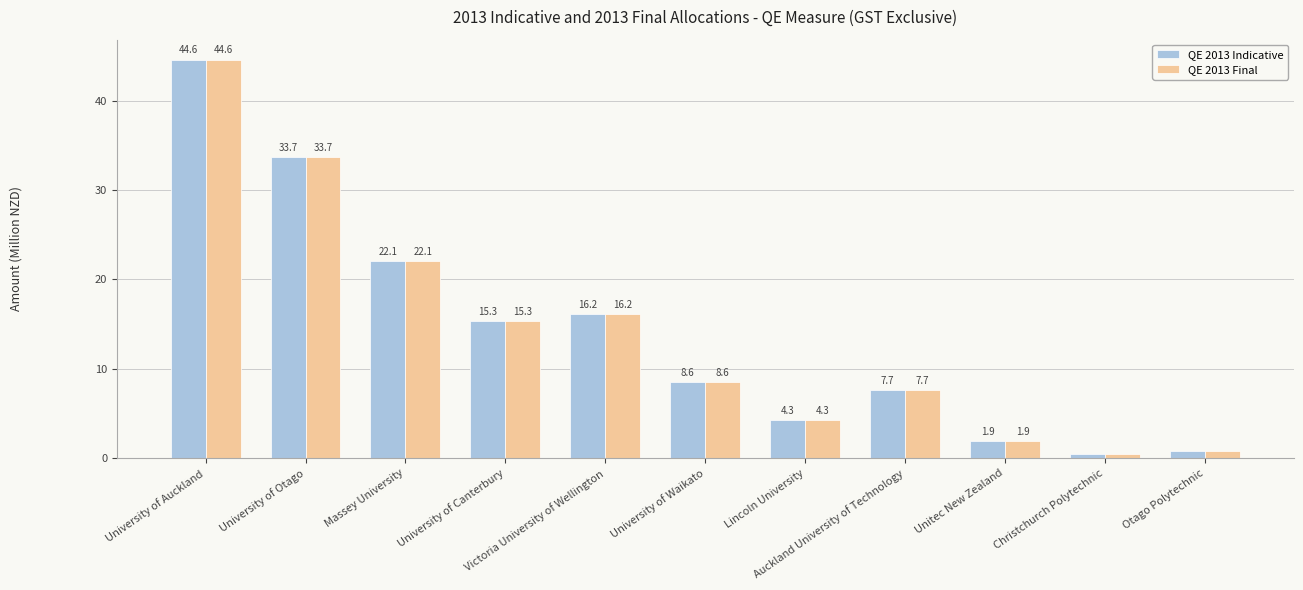

What is the greatest value displayed?

44.6